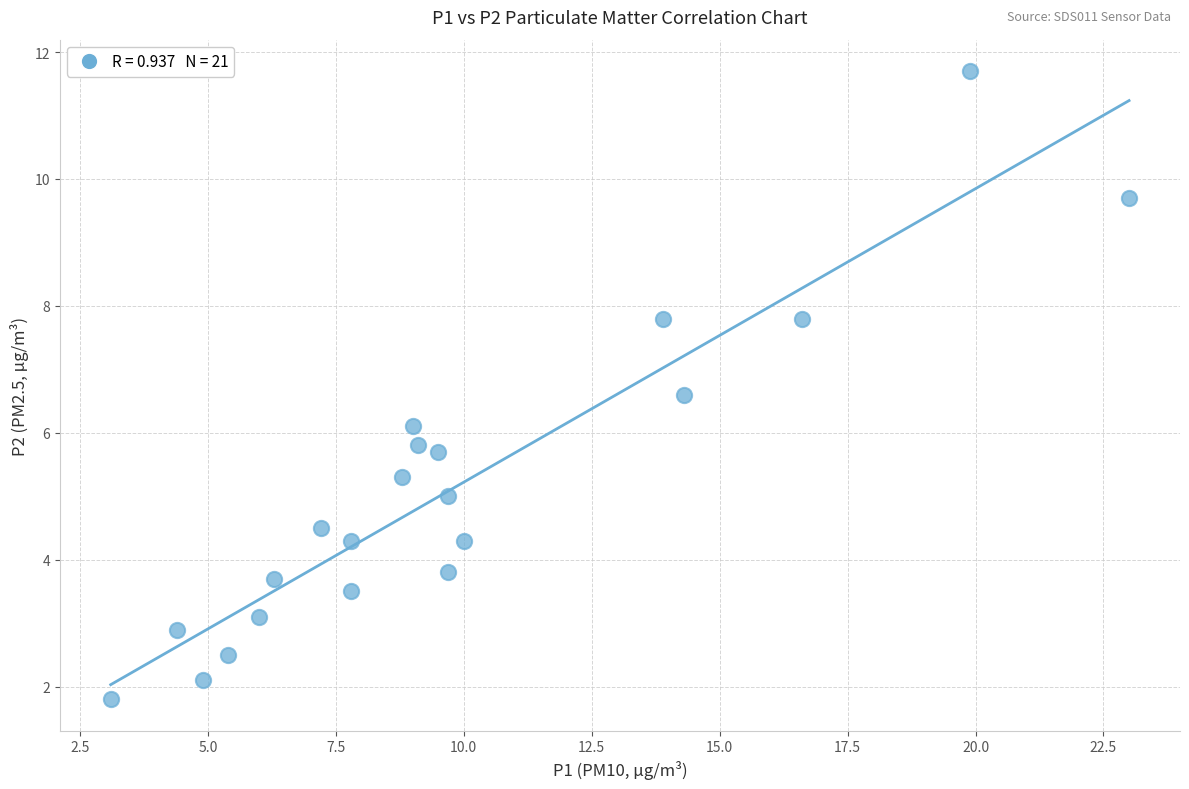

What is the range of X values (max minus min)?

19.9